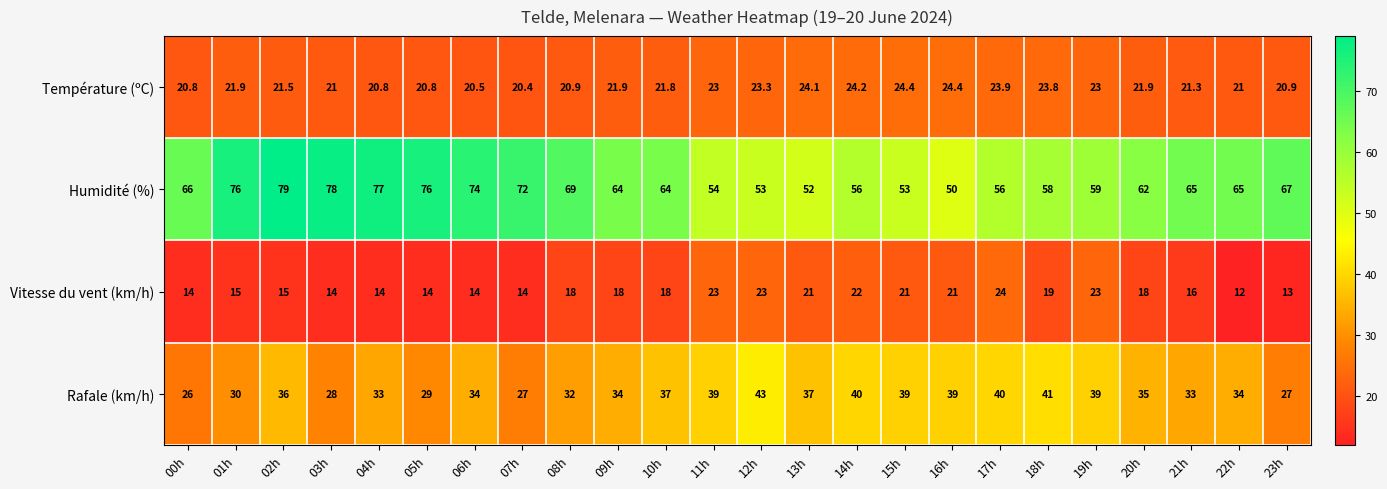

Read the Humidité (%) value at 09h.

64.0